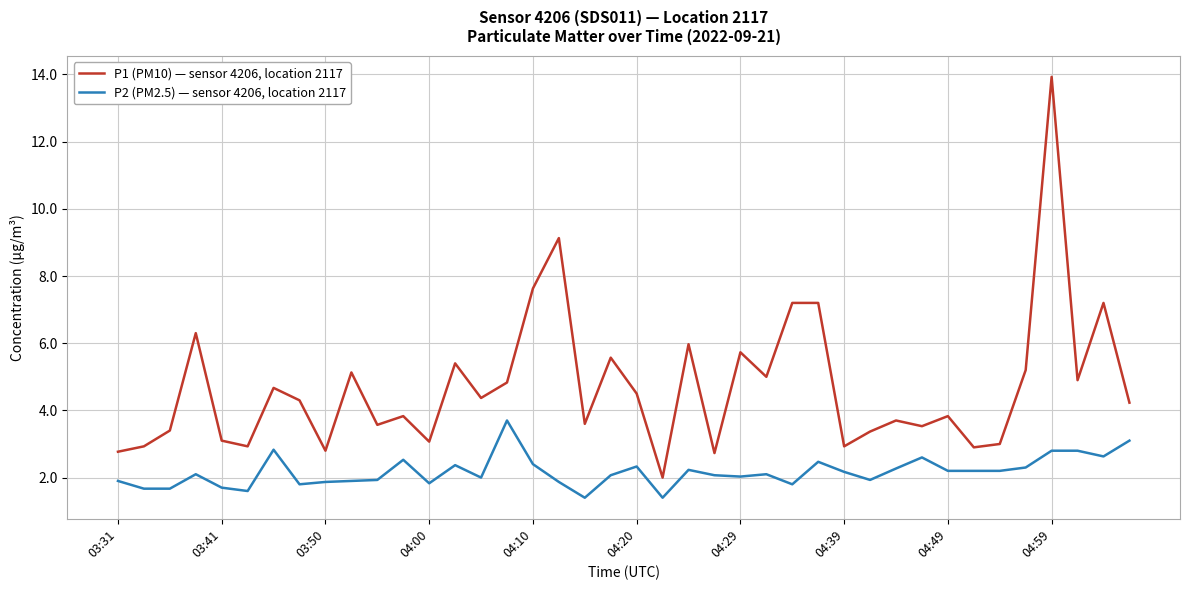

What is the difference between the maximum and minimum values in the P1 (PM10) — sensor 4206, location 2117 series?

11.9